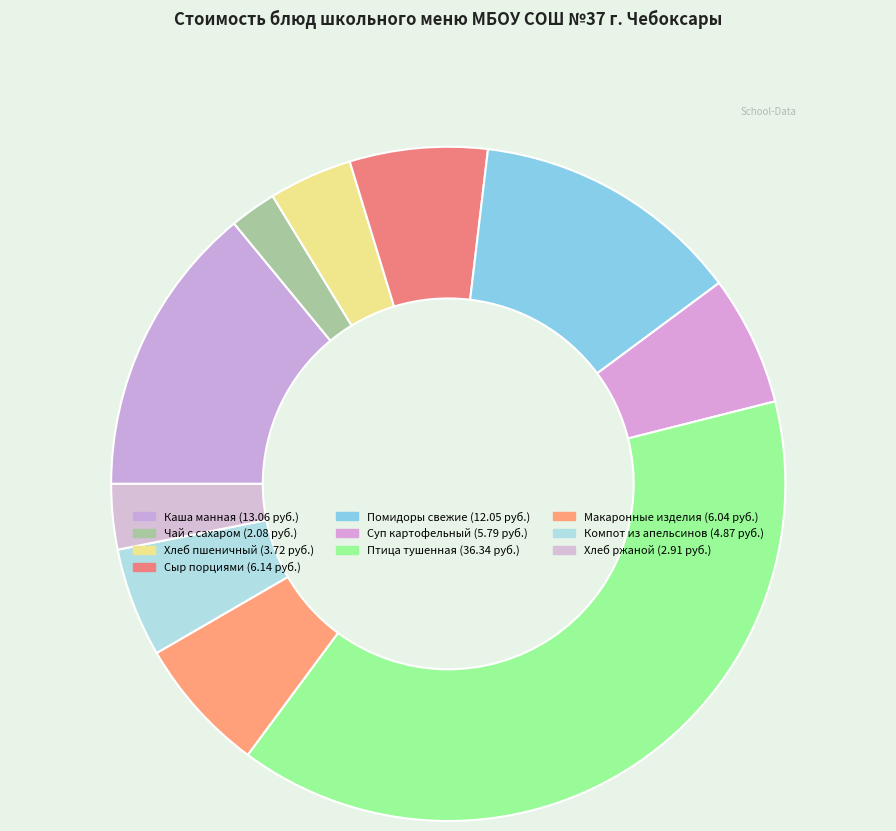

Combined, do Хлеб ржаной and Суп картофельный account for over 50%?

No